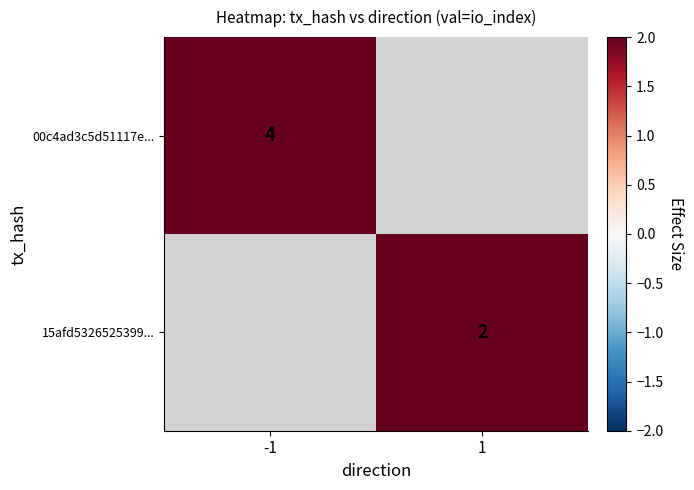

Is it true that 15afd5326525399... equals 1 at 1?

False